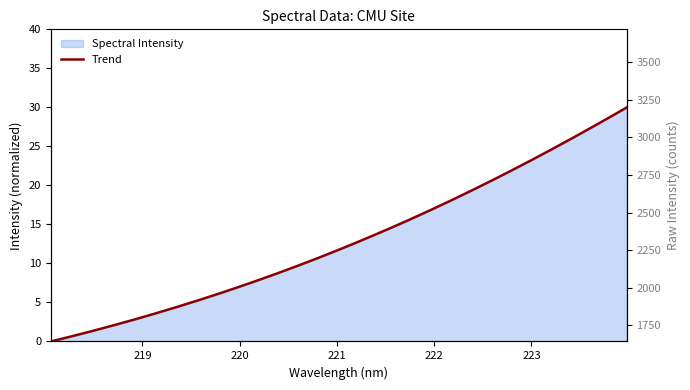

Which has a higher value, 223.408 or 219.9712?

223.408